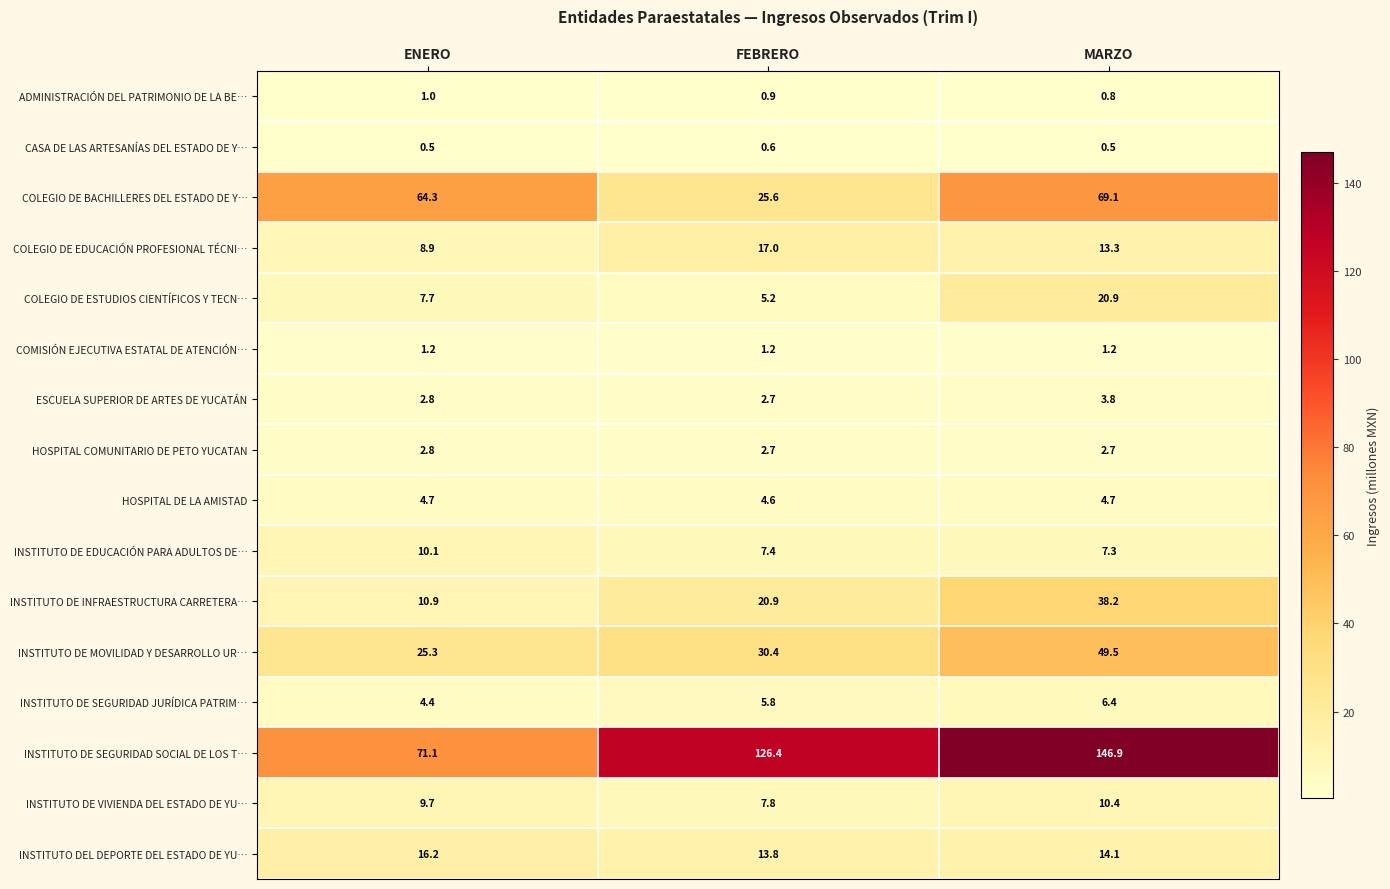

What is the total value across all series at ENERO?

241.6